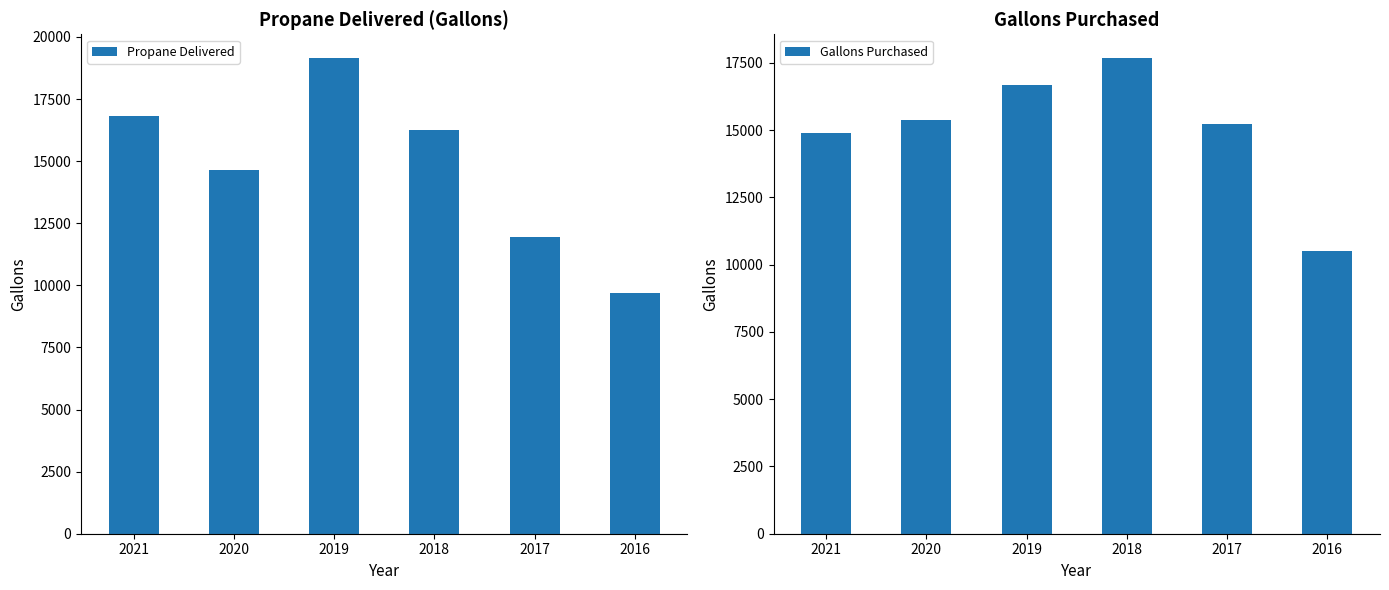

What value does the Gallons Purchased series have at 2021?

14907.0